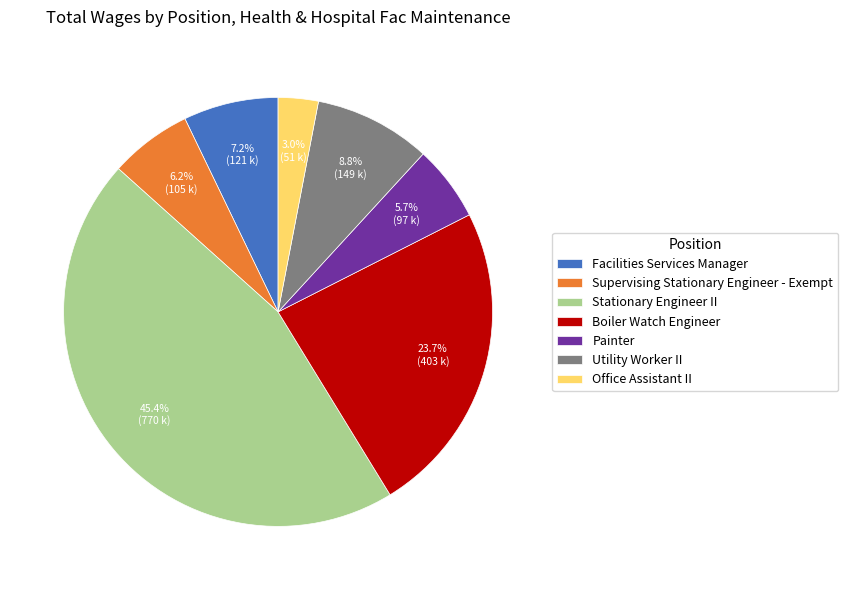

True or false: Facilities Services Manager accounts for 1% of the total.

False